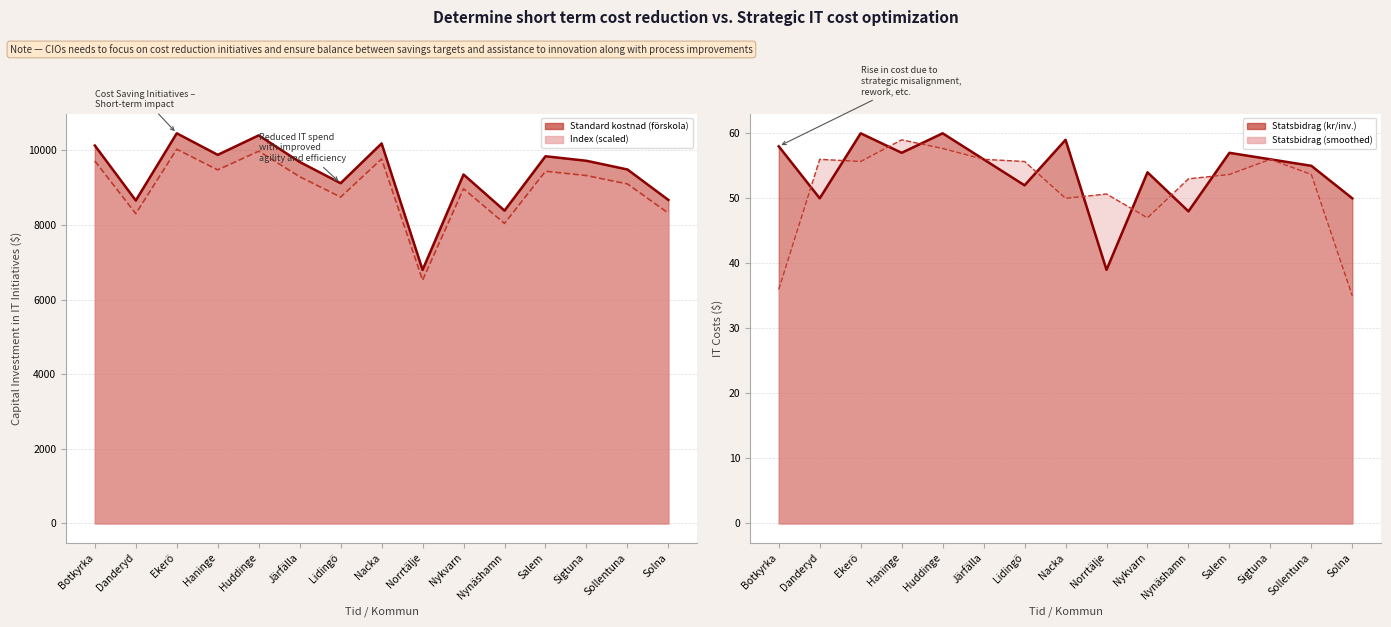

Is the value of Index (scaled) at Huddinge greater than the value of Statsbidrag (smoothed) at Nynäshamn?

Yes